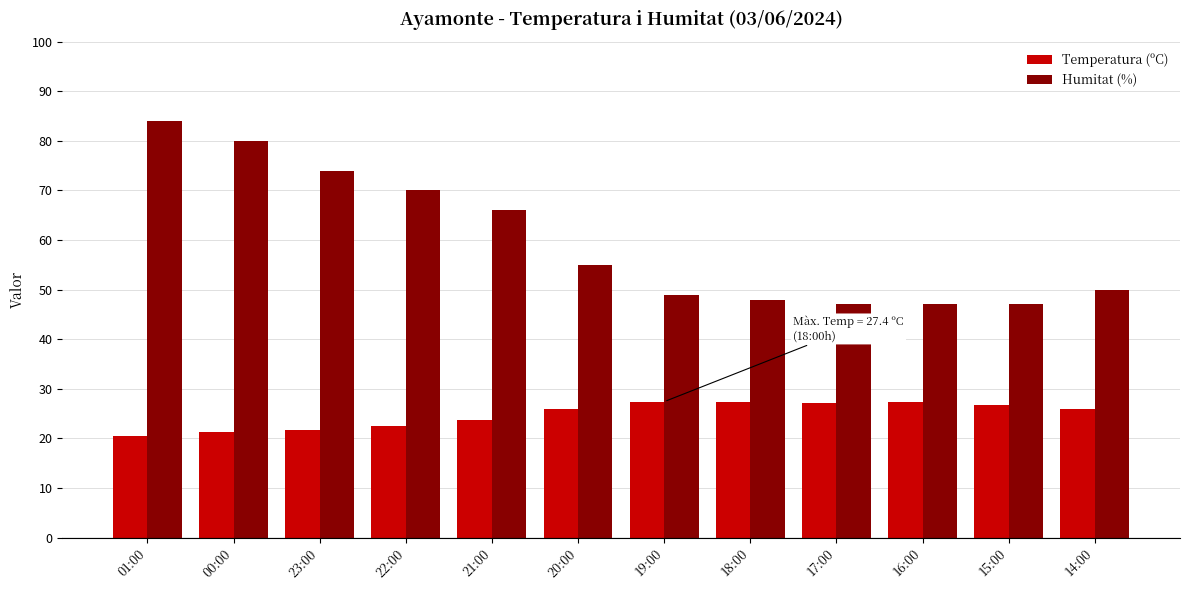

What is the sum of the Temperatura (ºC) values at 14:00 and 15:00?

52.6